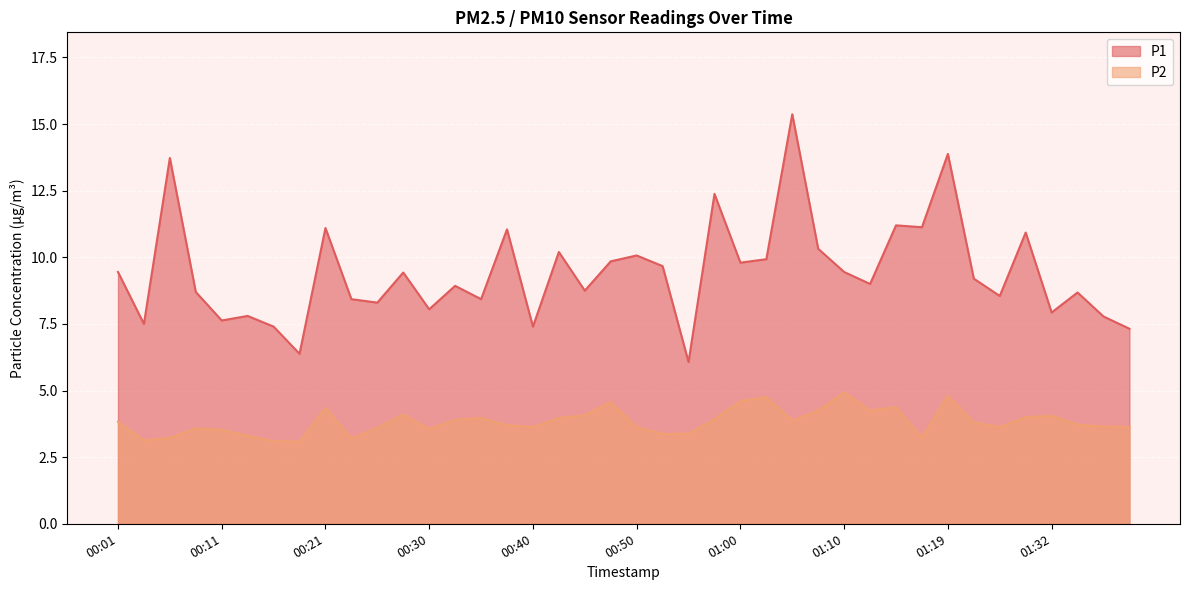

True or false: P1 and P2 cross at least once.

False